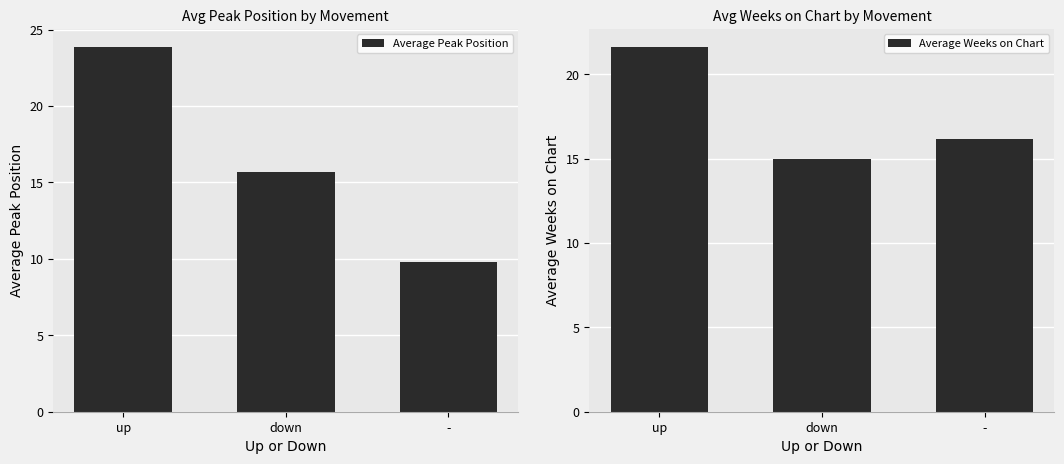

The Average Weeks on Chart series shows 15.0 at down. True or false?

True